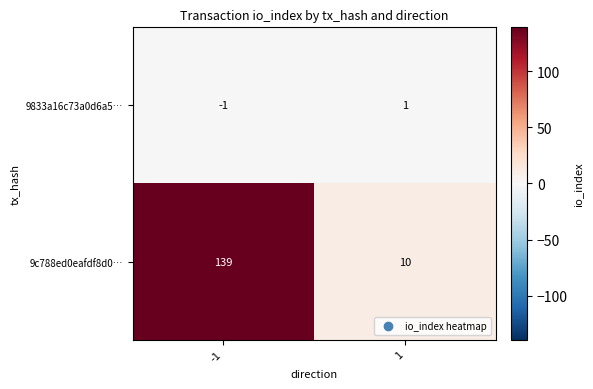

Is it true that 9833a16c73a0d6a5… equals 1 at 1?

True